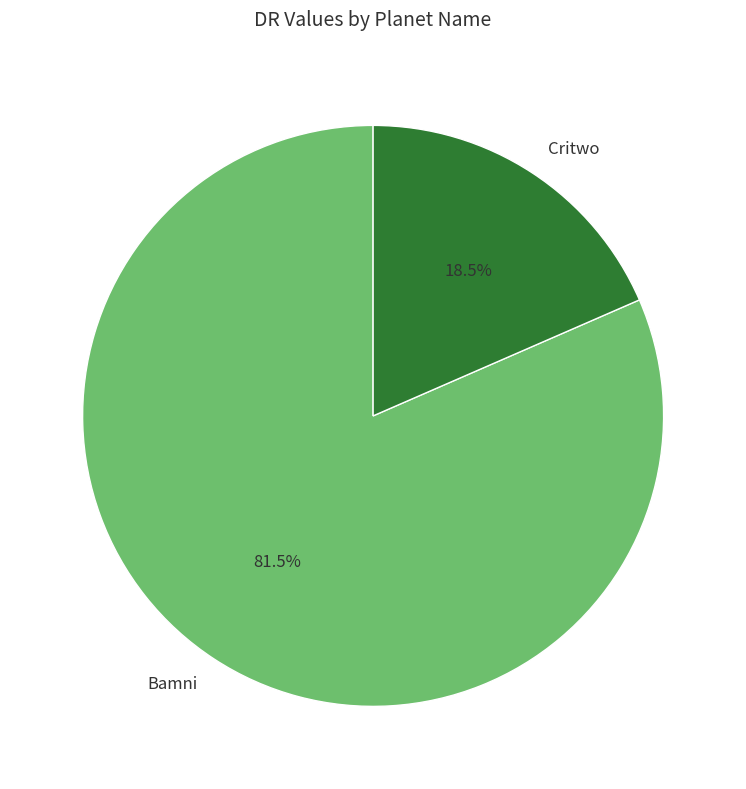

Is Critwo the majority of the pie?

No